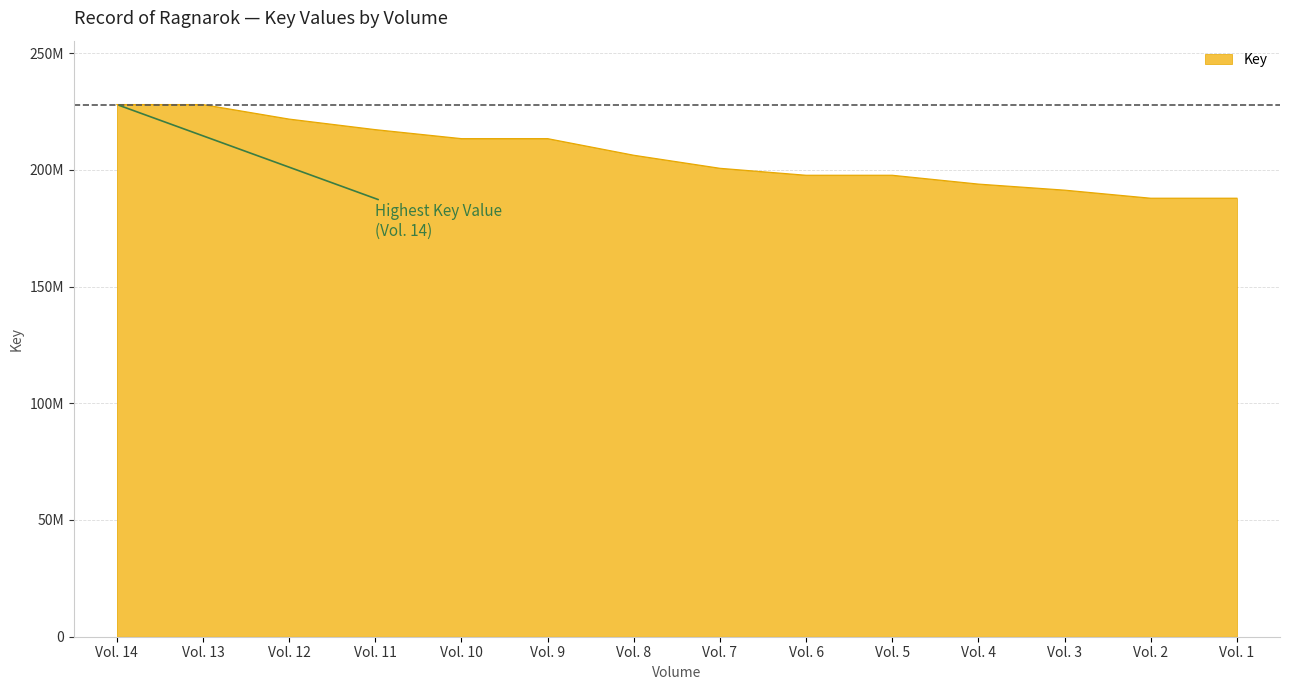

Does the chart display data point markers on the line(s)?

No